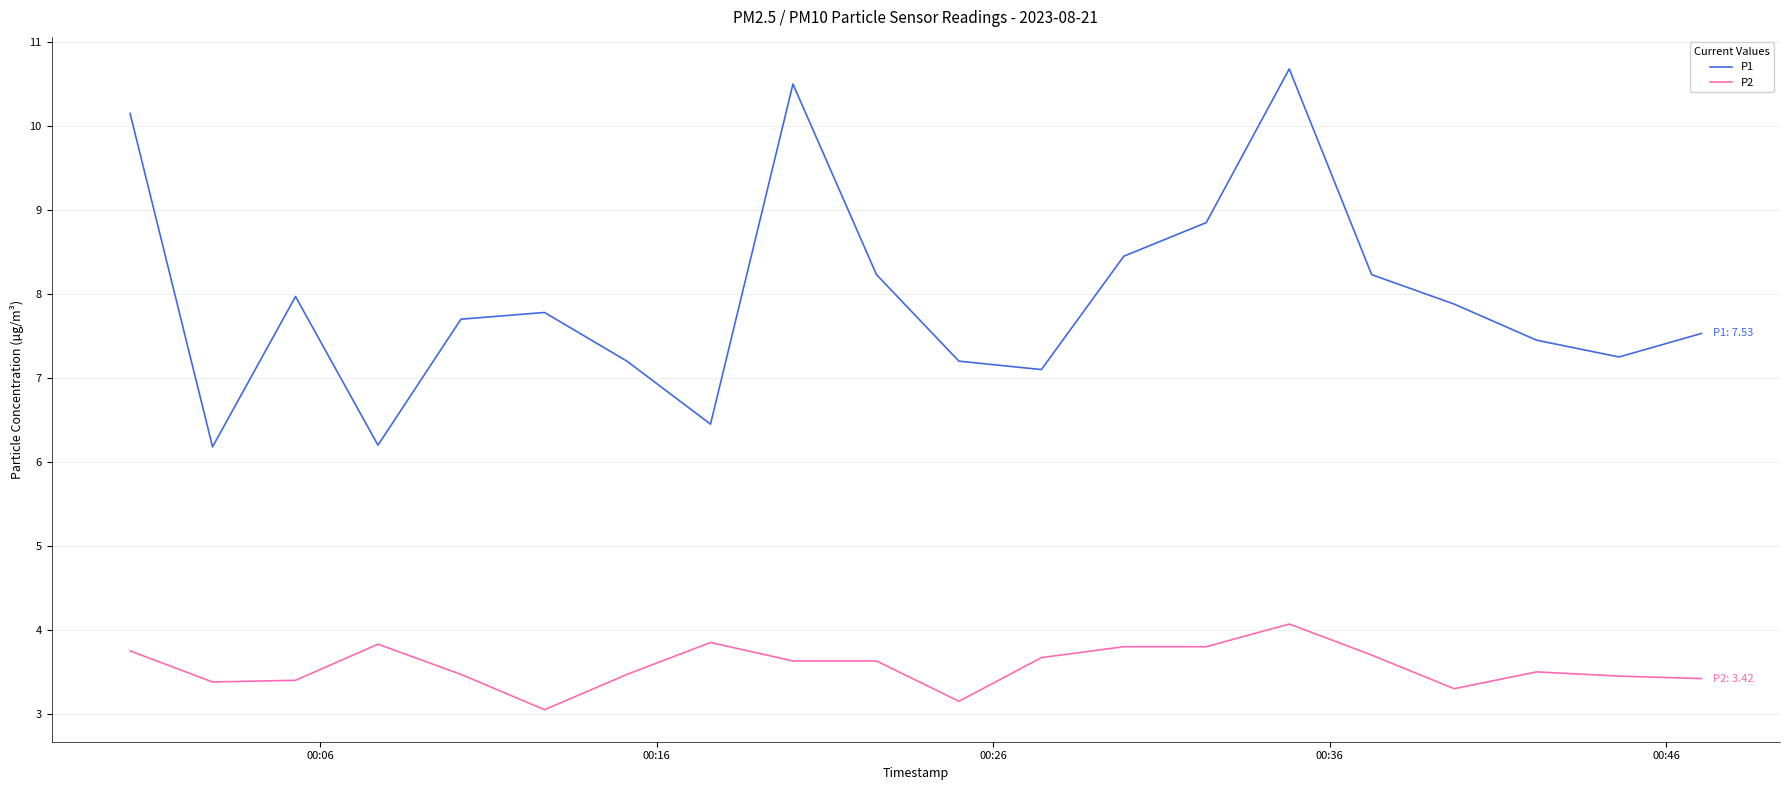

True or false: P1 and P2 intersect in this chart.

False